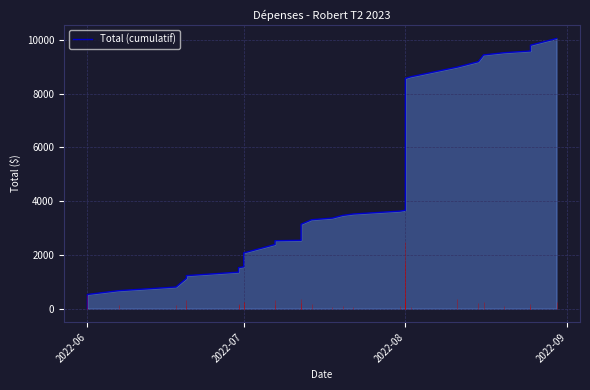

What is the difference between the second highest and minimum values?

9796.9